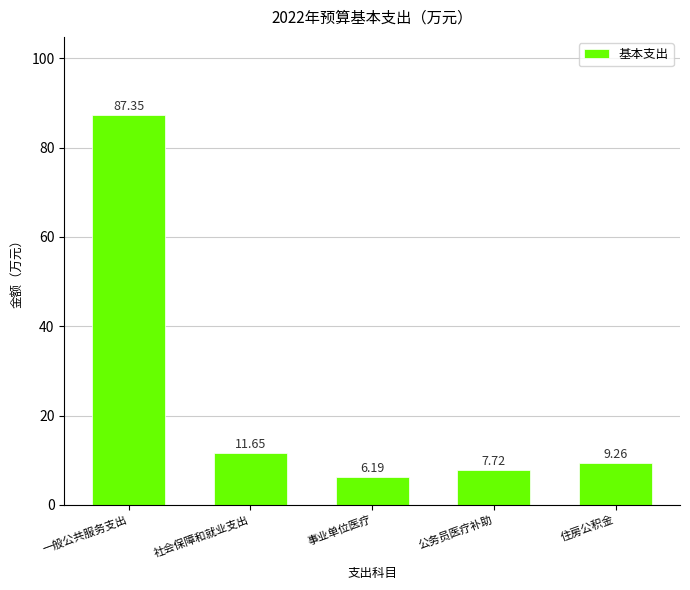

What is the average value?

24.4